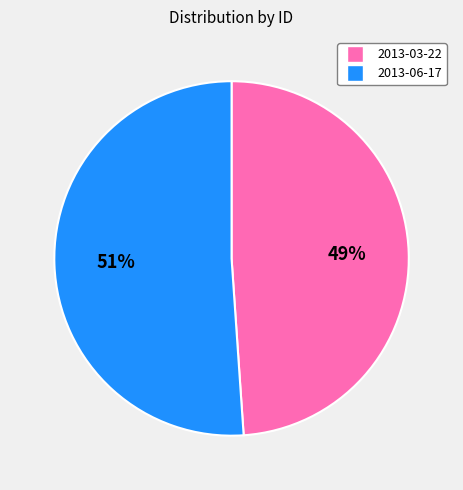

Which slice is the largest?

2013-06-17